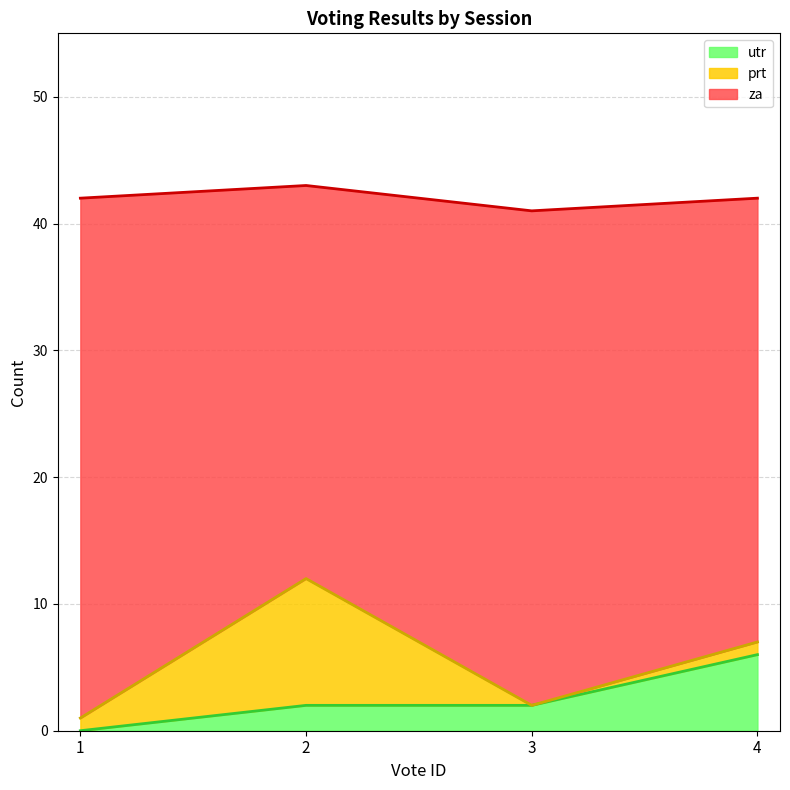

The value of utr at 4 is 6. True or false?

True